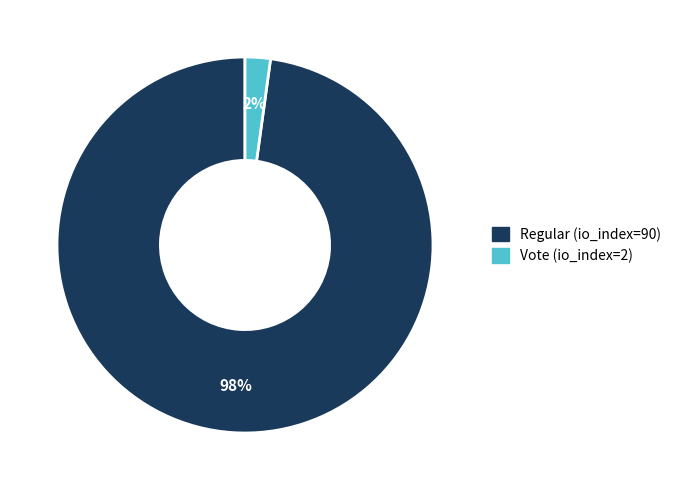

Combined, do Regular (io_index=90) and Vote (io_index=2) account for over 50%?

Yes